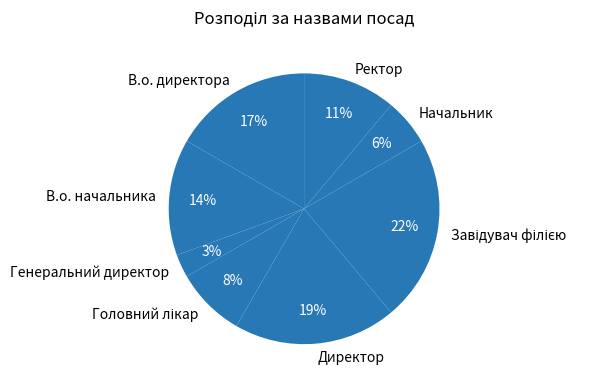

How many segments does this pie chart have?

8